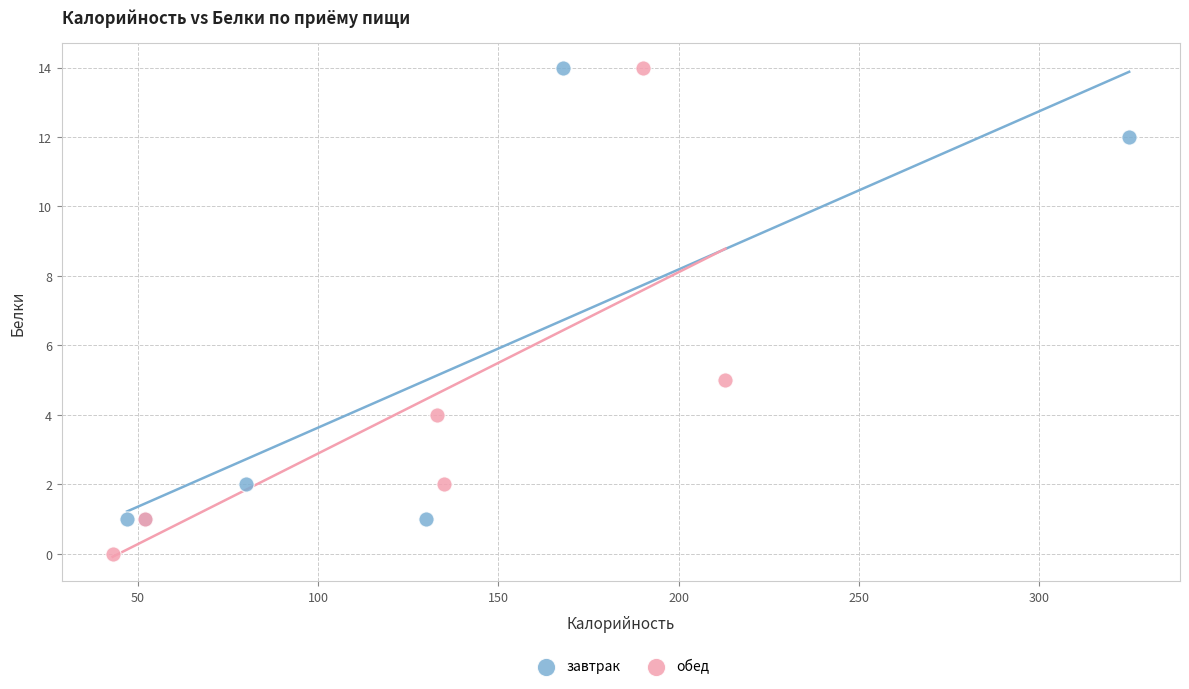

Which series has the largest Y range (max minus min)?

обед